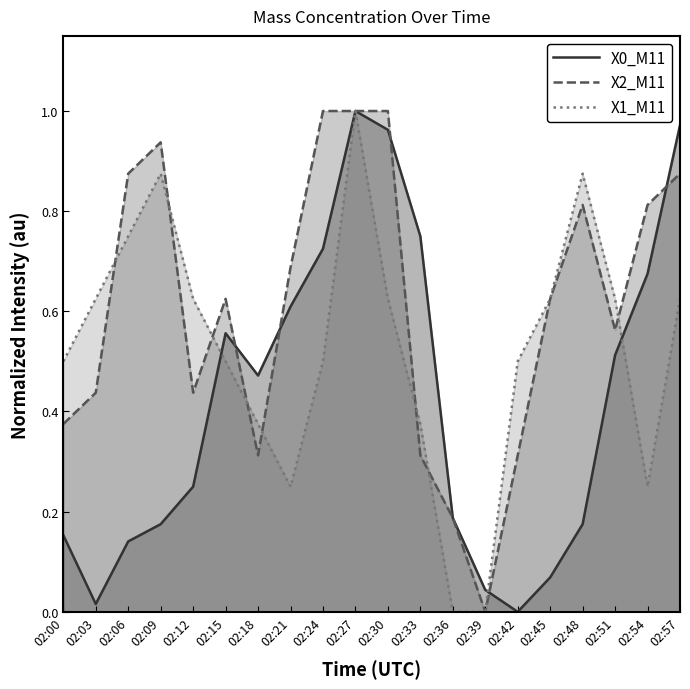

How many interior local valleys does the X1_M11 line series have?

2